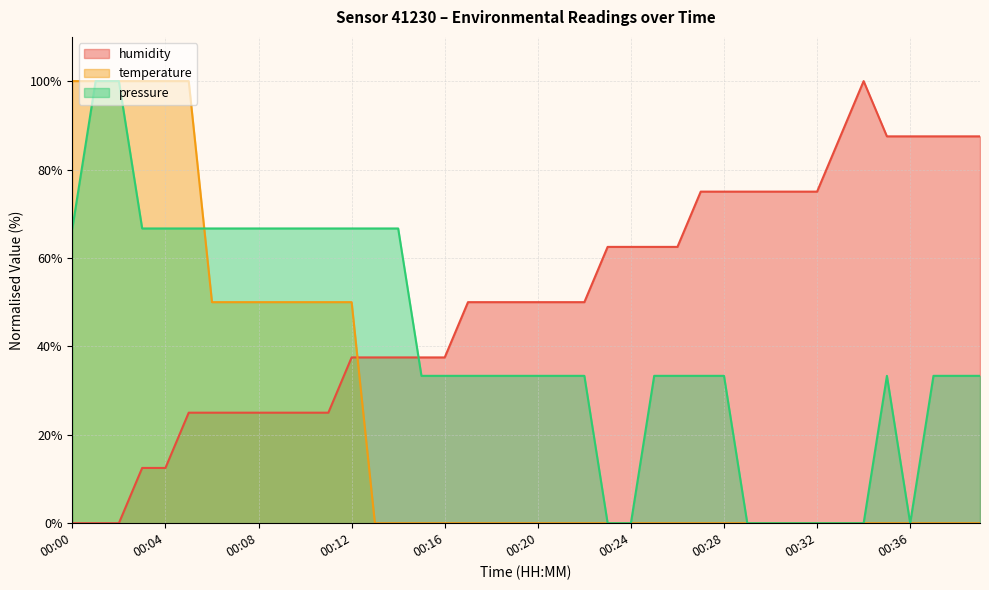

How many values in pressure are above zero?

31